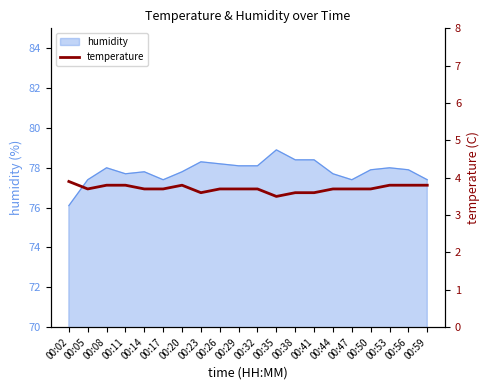

Is it true that the value at 00:29 is 2.1?

False